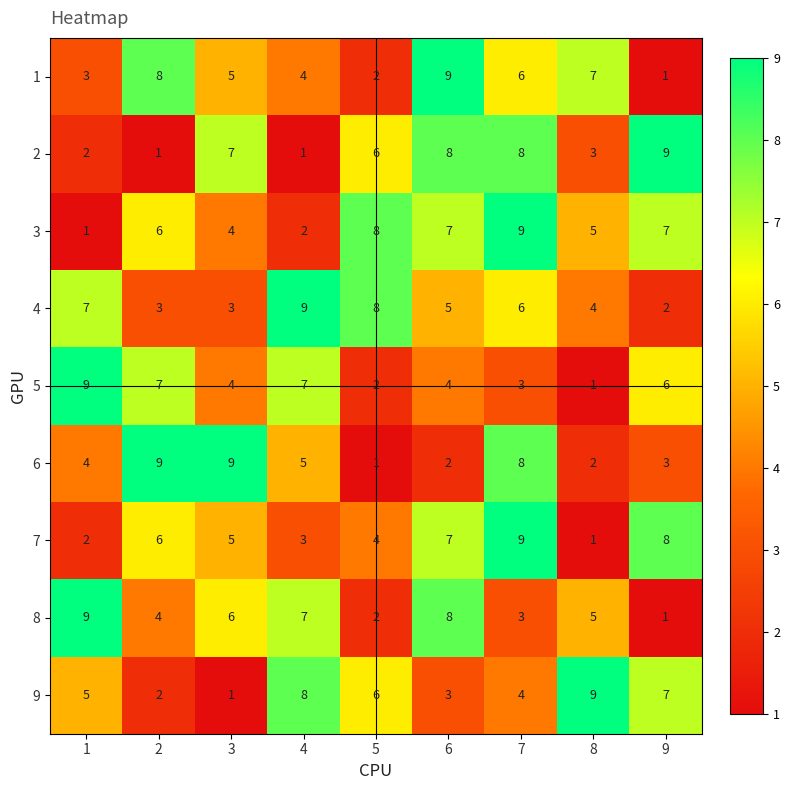

What is the total value across all series at 1?

42